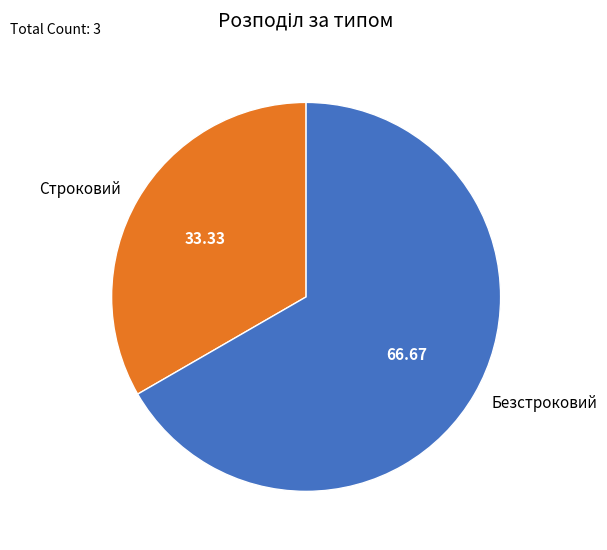

Which slice represents more than half of the pie?

Безстроковий